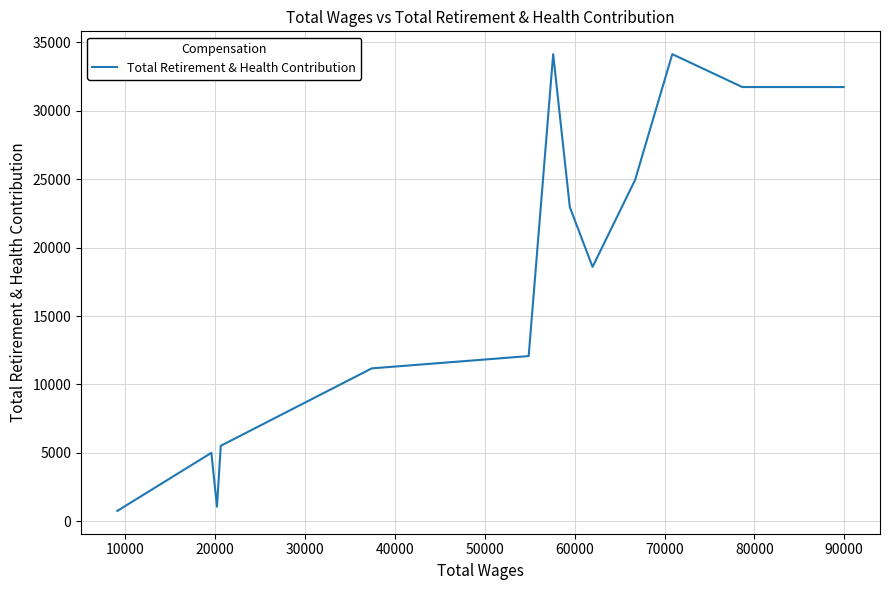

What is the smallest value displayed?

755